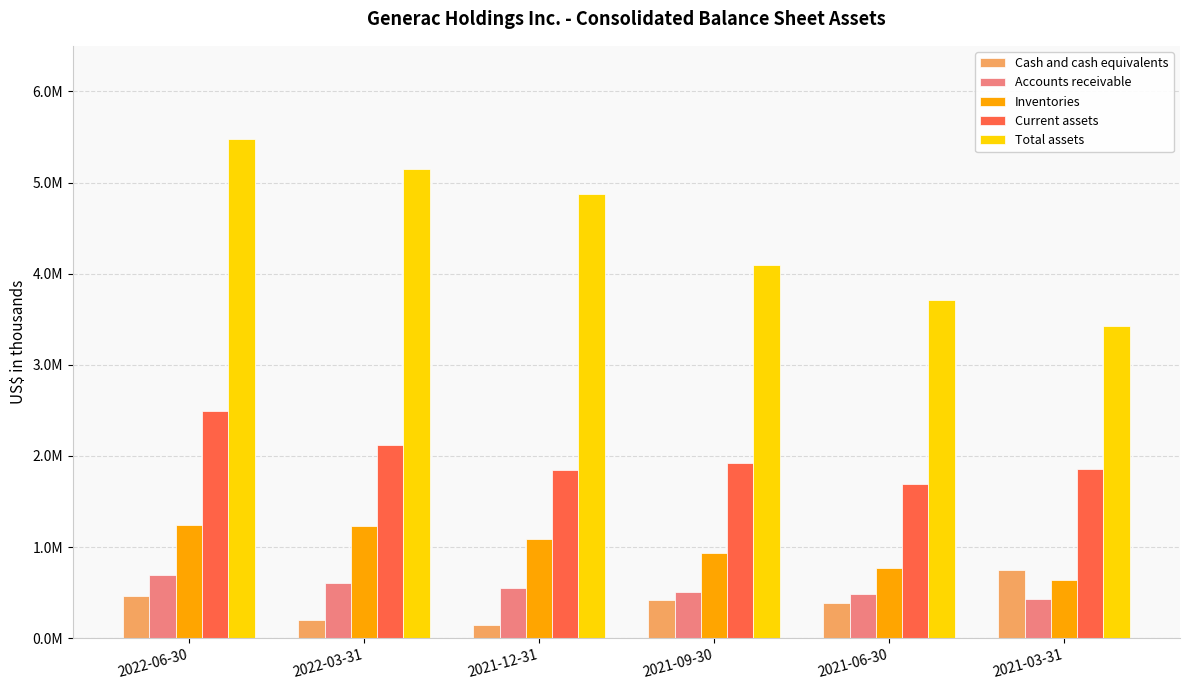

Between 2022-03-31 and 2021-06-30, which series saw the biggest shift?

Total assets